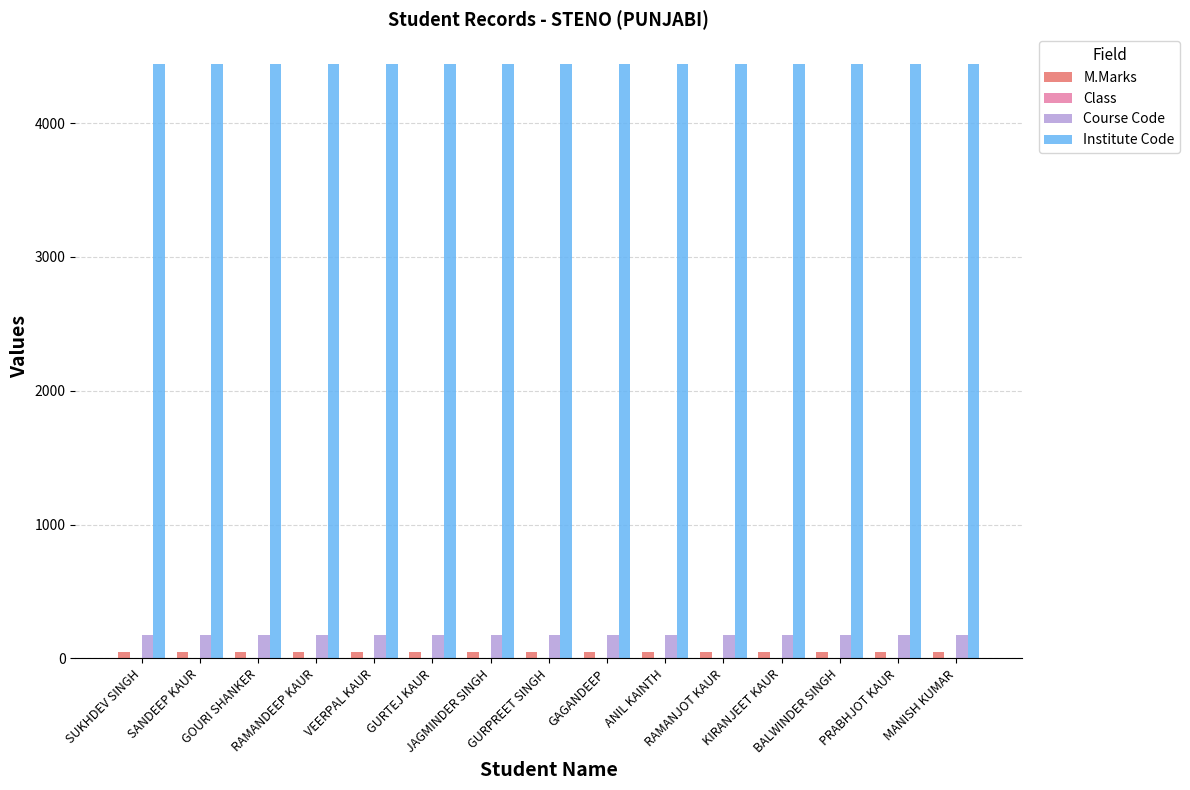

Which series has the largest total across all categories?

Institute Code